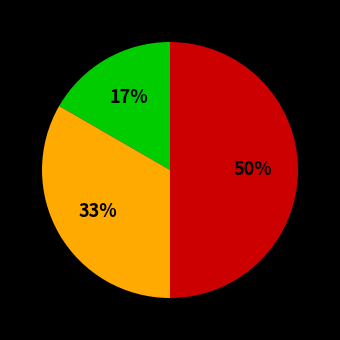

To the nearest percent, what is the average slice percentage?

33%